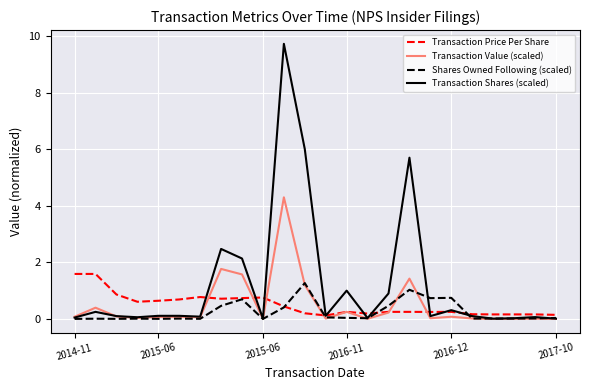

Which series has the largest range (max minus min)?

Transaction Shares (scaled)